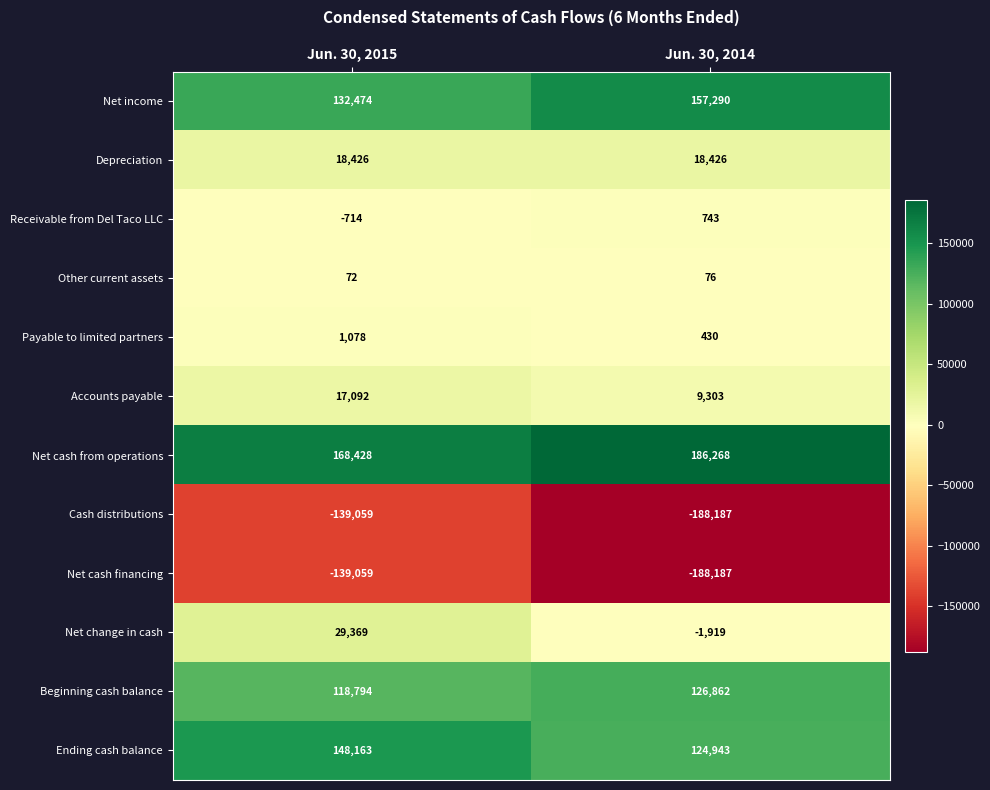

At which category is the sum across all series the highest?

Jun. 30, 2015